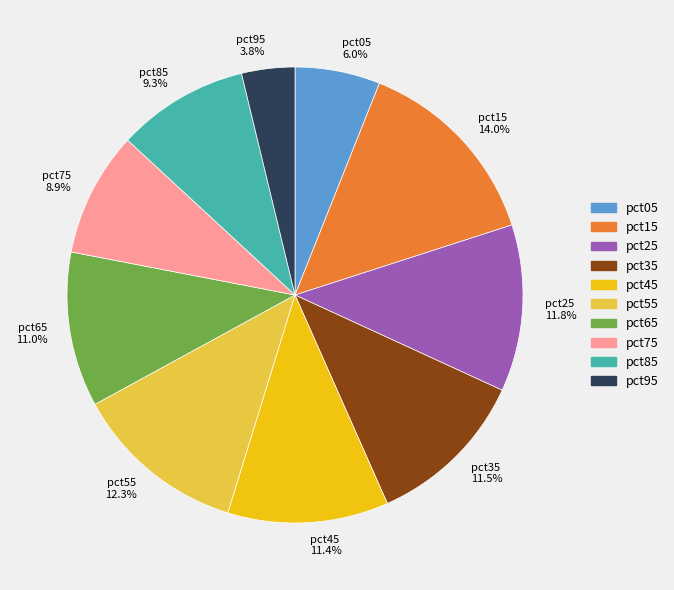

True or false: pct55 accounts for 20% of the total.

False